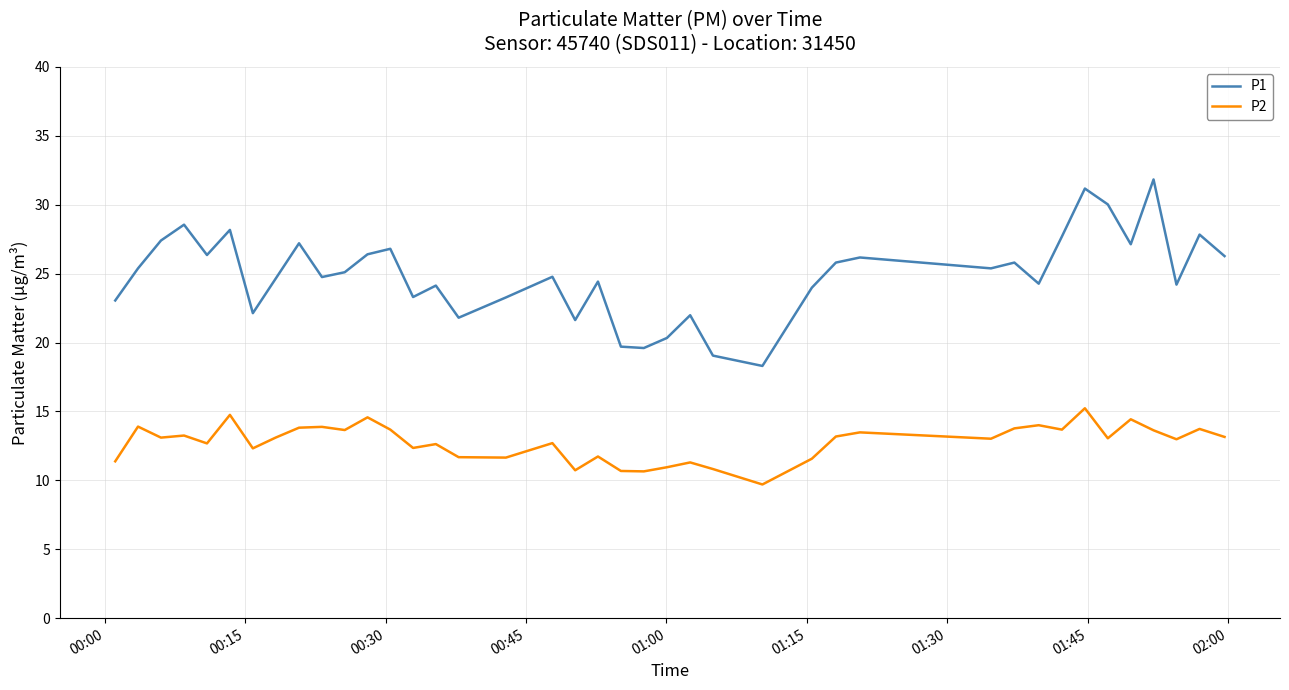

List the series in order of their peak value, highest first.

P1, P2